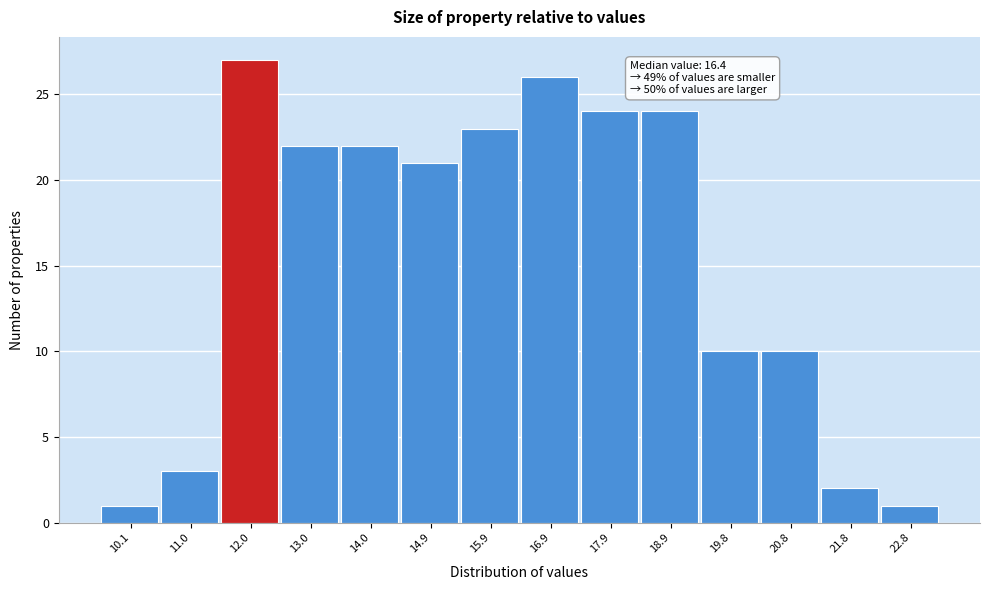

Reading left to right, extract all data points from this chart.

10.1=1	11.0=3	12.0=27	13.0=22	14.0=22	14.9=21	15.9=23	16.9=26	17.9=24	18.9=24	19.8=10	20.8=10	21.8=2	22.8=1